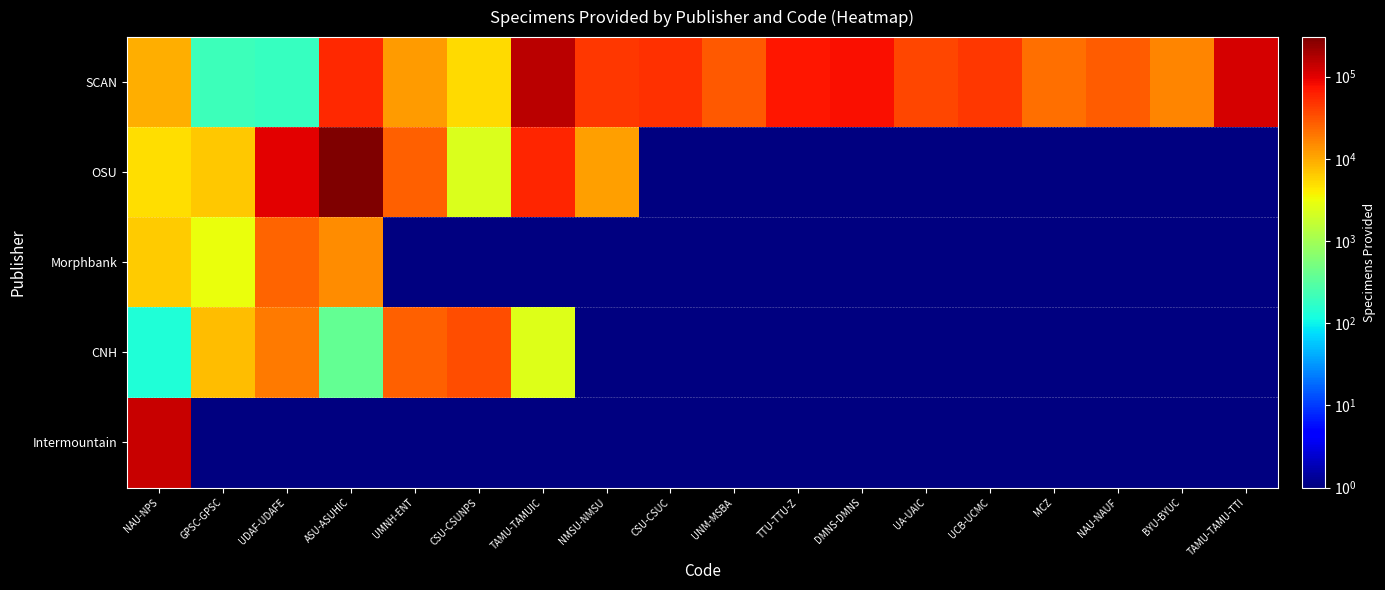

Which has a higher value, TAMU-TAMU-TTI or GPSC-GPSC?

TAMU-TAMU-TTI